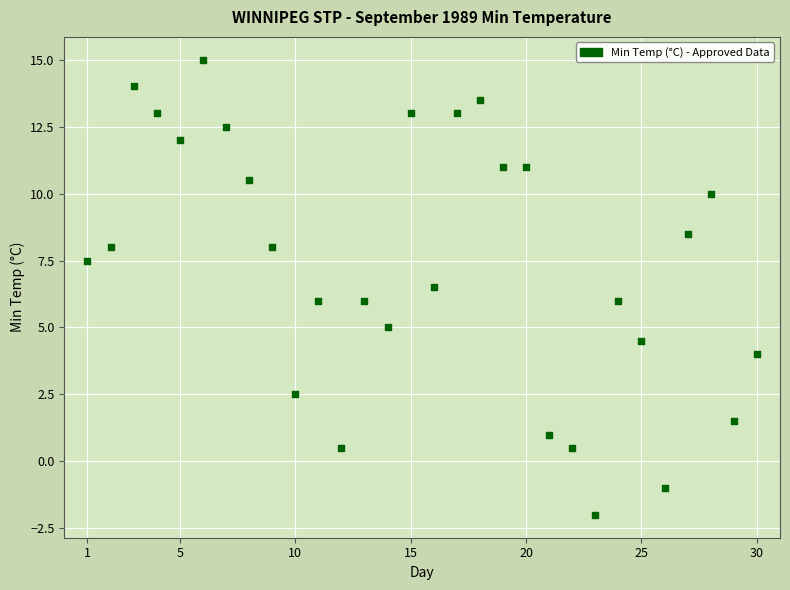

What is the range of Y values (max minus min)?

17.0